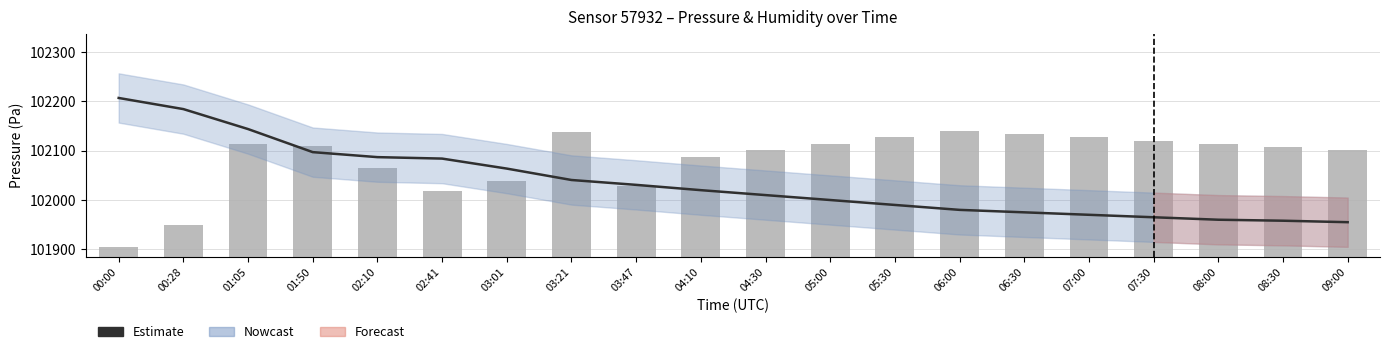

Reading right to left, list all the values displayed in this chart.

pressure: 09:00=101955.0	08:30=101958.0	08:00=101960.0	07:30=101965.0	07:00=101970.0	06:30=101975.0	06:00=101980.0	05:30=101990.0	05:00=102000.0	04:30=102010.0	04:10=102020.0	03:47=102030.7	03:21=102040.6	03:01=102063.8	02:41=102084.1	02:10=102087.0	01:50=102097.2	01:05=102144.0	00:28=102184.5	00:00=102207.1
humidity: 09:00=102101.3	08:30=102107.8	08:00=102114.3	07:30=102120.8	07:00=102127.3	06:30=102133.7	06:00=102140.2	05:30=102127.3	05:00=102114.3	04:30=102101.3	04:10=102088.3	03:47=102028.5	03:21=102138.9	03:01=102037.6	02:41=102018.1	02:10=102064.9	01:50=102109.1	01:05=102113.0	00:28=101949.2	00:00=101905.0